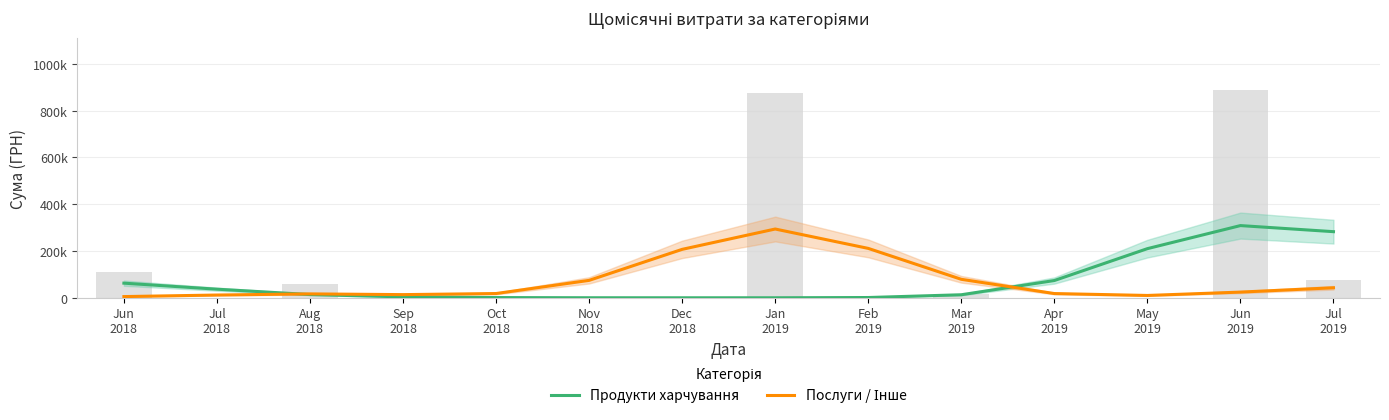

What is the difference between the Послуги / Інше values at Jun
2018 and Jun
2019?

19189.8